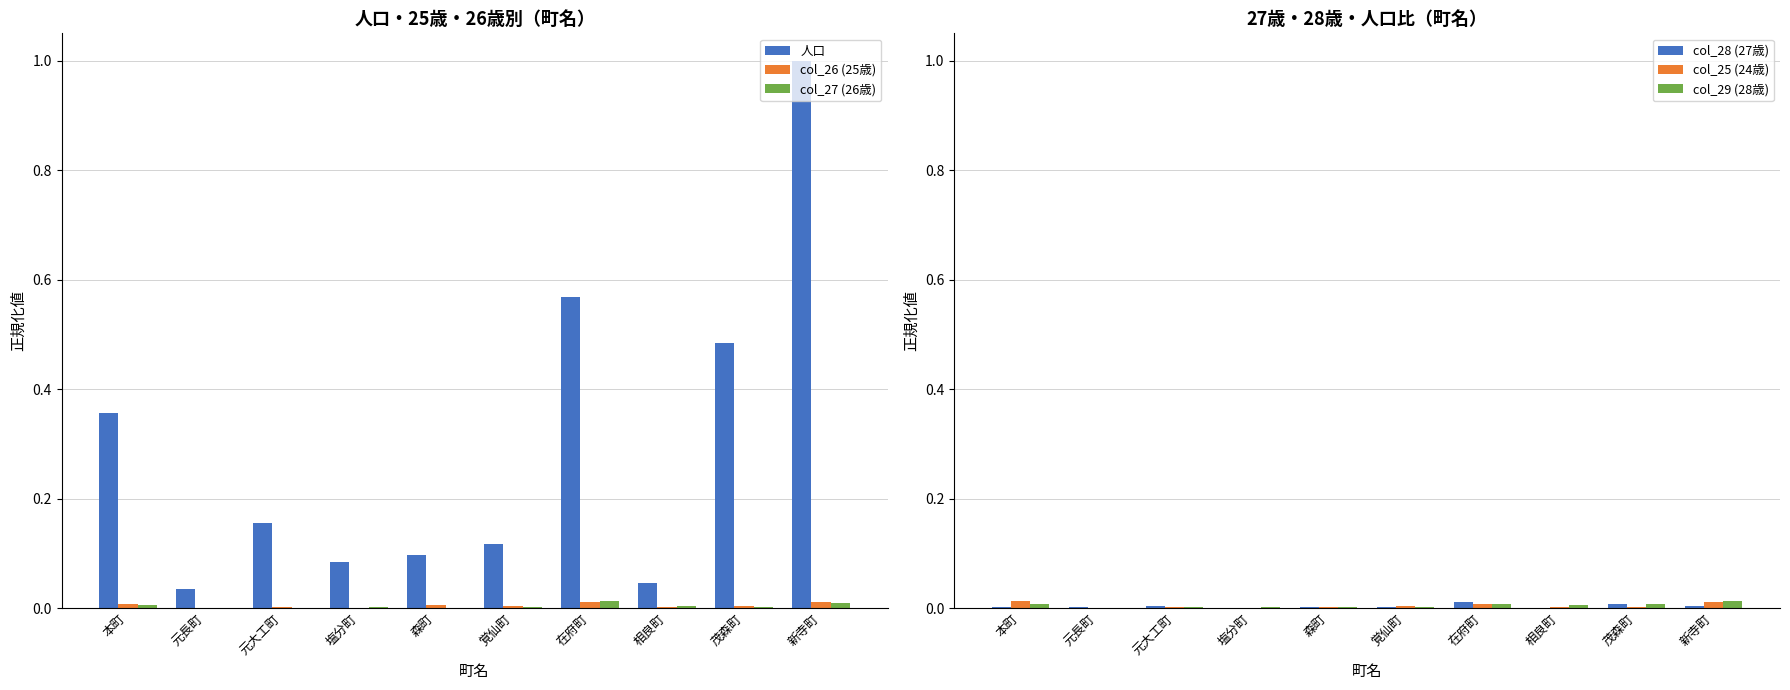

Reading left to right, list all the values displayed in this chart.

人口: 本町=0.4	元長町=0.0	元大工町=0.2	塩分町=0.1	森町=0.1	覚仙町=0.1	在府町=0.6	相良町=0.0	茂森町=0.5	新寺町=1.0
col_26 (25歳): 本町=0.0	元長町=0.0	元大工町=0.0	塩分町=0.0	森町=0.0	覚仙町=0.0	在府町=0.0	相良町=0.0	茂森町=0.0	新寺町=0.0
col_27 (26歳): 本町=0.0	元長町=0.0	元大工町=0.0	塩分町=0.0	森町=0.0	覚仙町=0.0	在府町=0.0	相良町=0.0	茂森町=0.0	新寺町=0.0
col_28 (27歳): 本町=0.0	元長町=0.0	元大工町=0.0	塩分町=0.0	森町=0.0	覚仙町=0.0	在府町=0.0	相良町=0.0	茂森町=0.0	新寺町=0.0
col_25 (24歳): 本町=0.0	元長町=0.0	元大工町=0.0	塩分町=0.0	森町=0.0	覚仙町=0.0	在府町=0.0	相良町=0.0	茂森町=0.0	新寺町=0.0
col_29 (28歳): 本町=0.0	元長町=0.0	元大工町=0.0	塩分町=0.0	森町=0.0	覚仙町=0.0	在府町=0.0	相良町=0.0	茂森町=0.0	新寺町=0.0